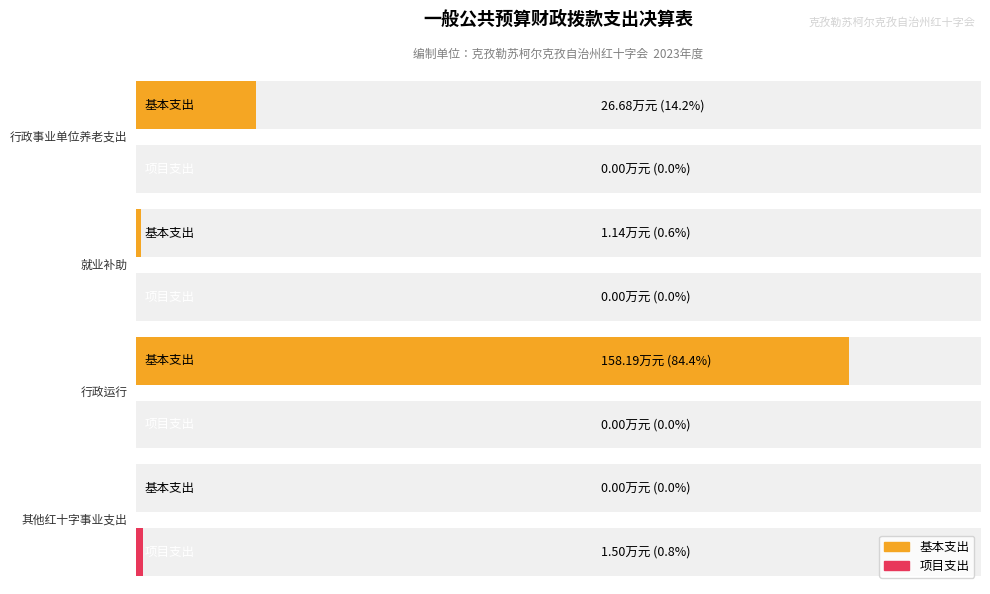

Is it true that 基本支出 equals 158.2 at 行政运行?

True